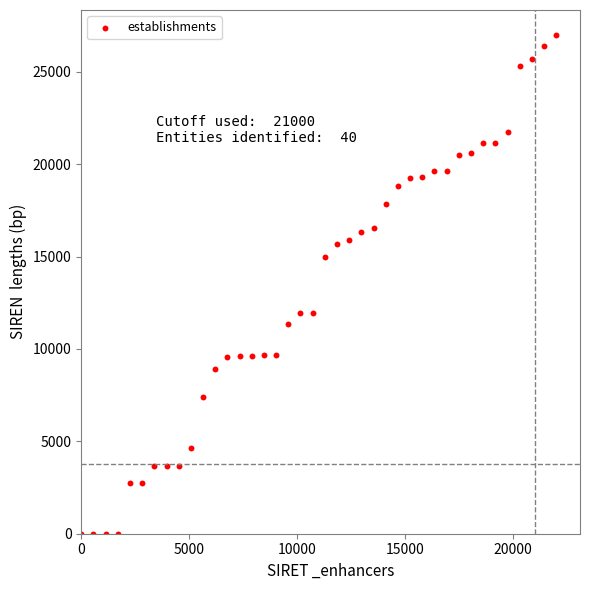

What is the range of Y values (max minus min)?

27000.0